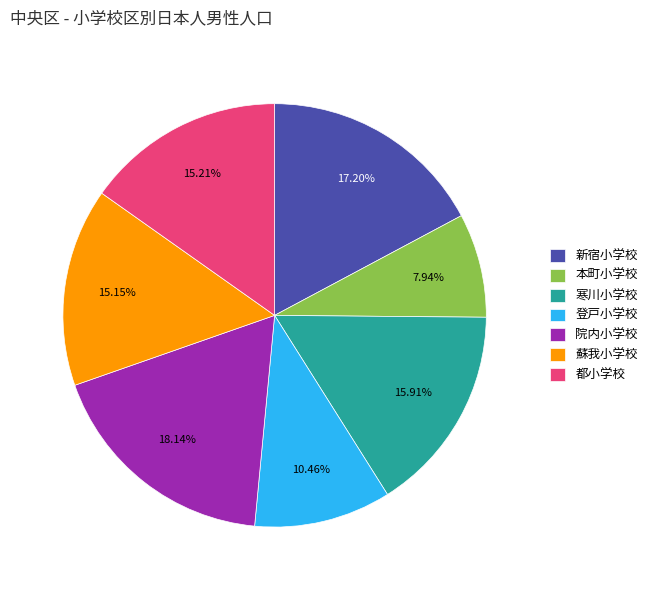

How many segments does this pie chart have?

7